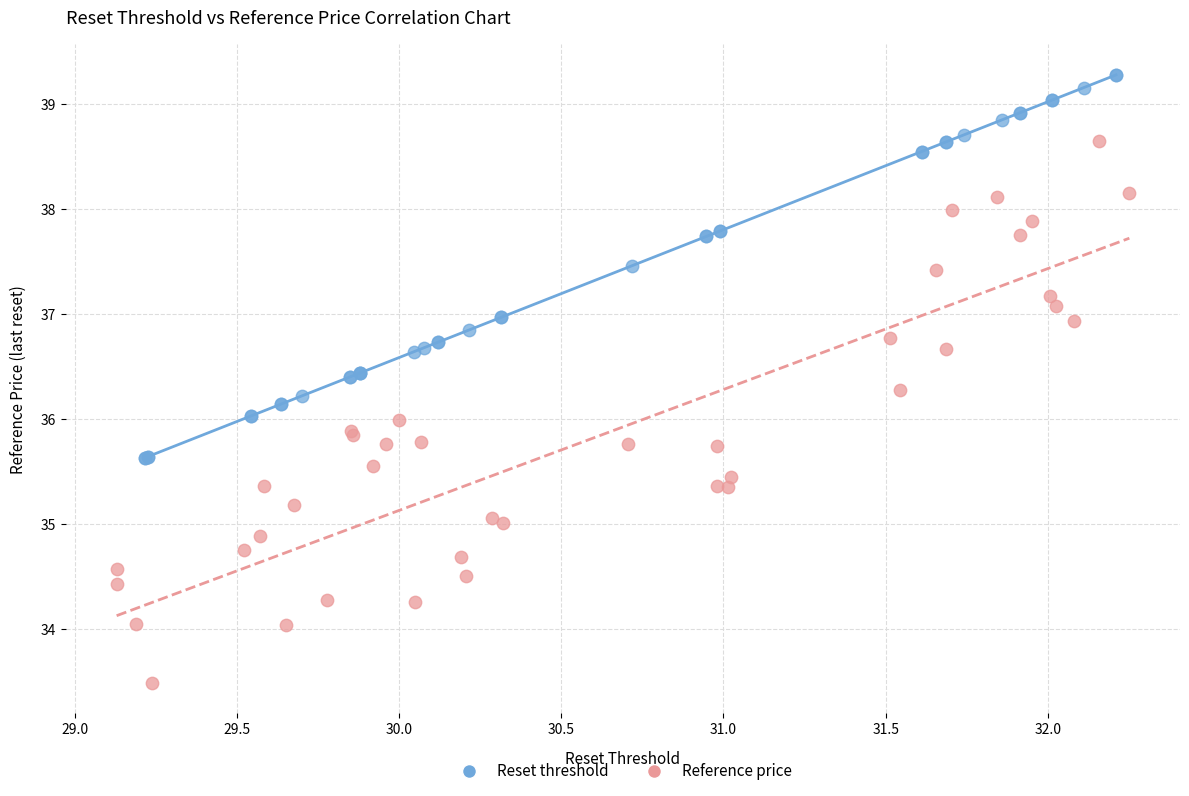

Which series reaches the minimum Y coordinate?

Reference price